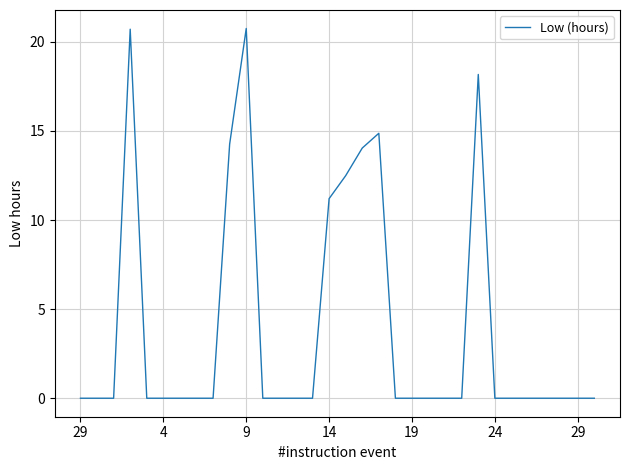

How many lines are shown in the chart?

1